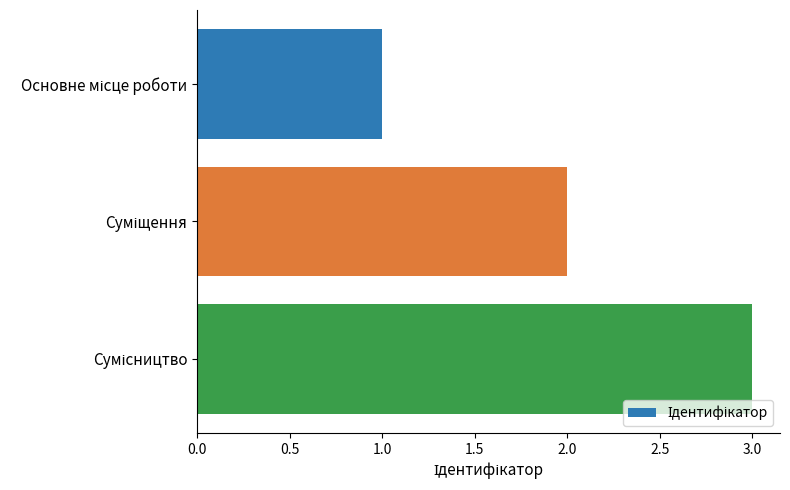

What is the greatest value displayed?

3